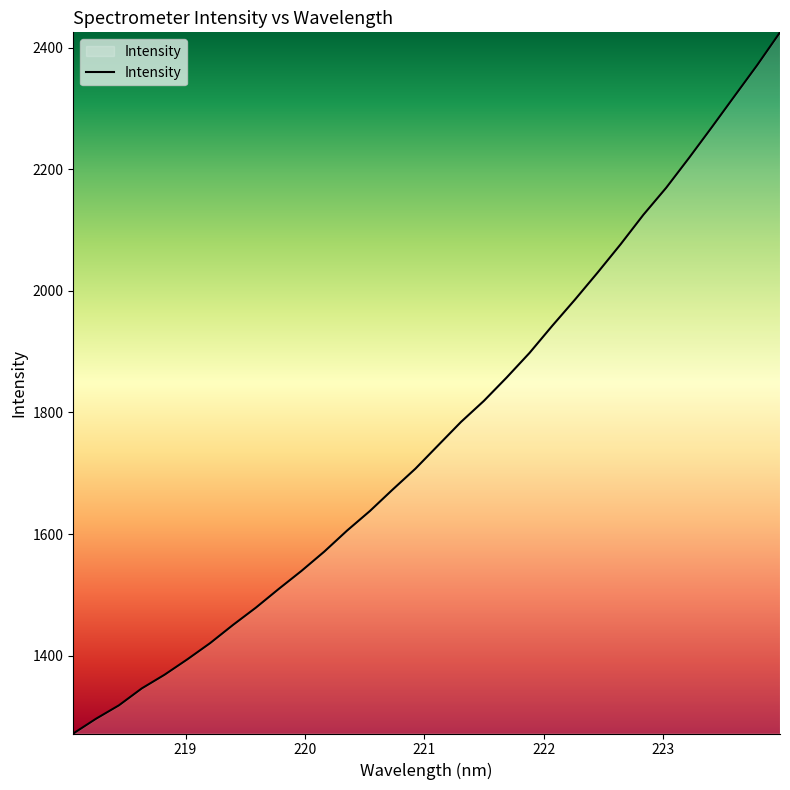

How many lines are shown in the chart?

1